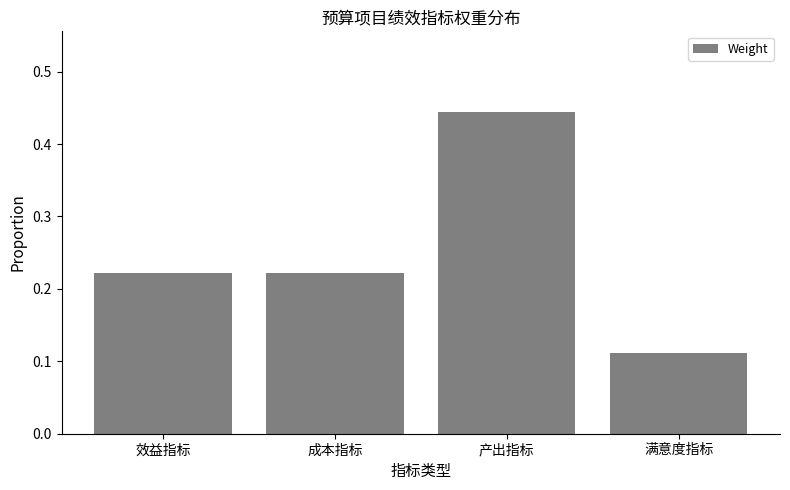

What is the label of the 2nd bar from the left?

成本指标